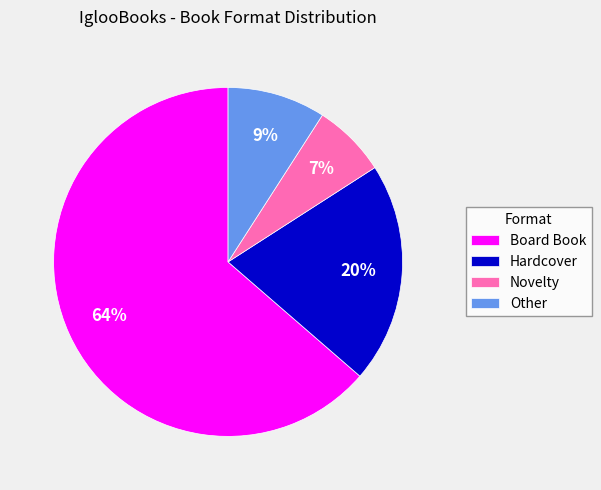

What is the ratio of the value at Novelty to the value at Hardcover?

0.3